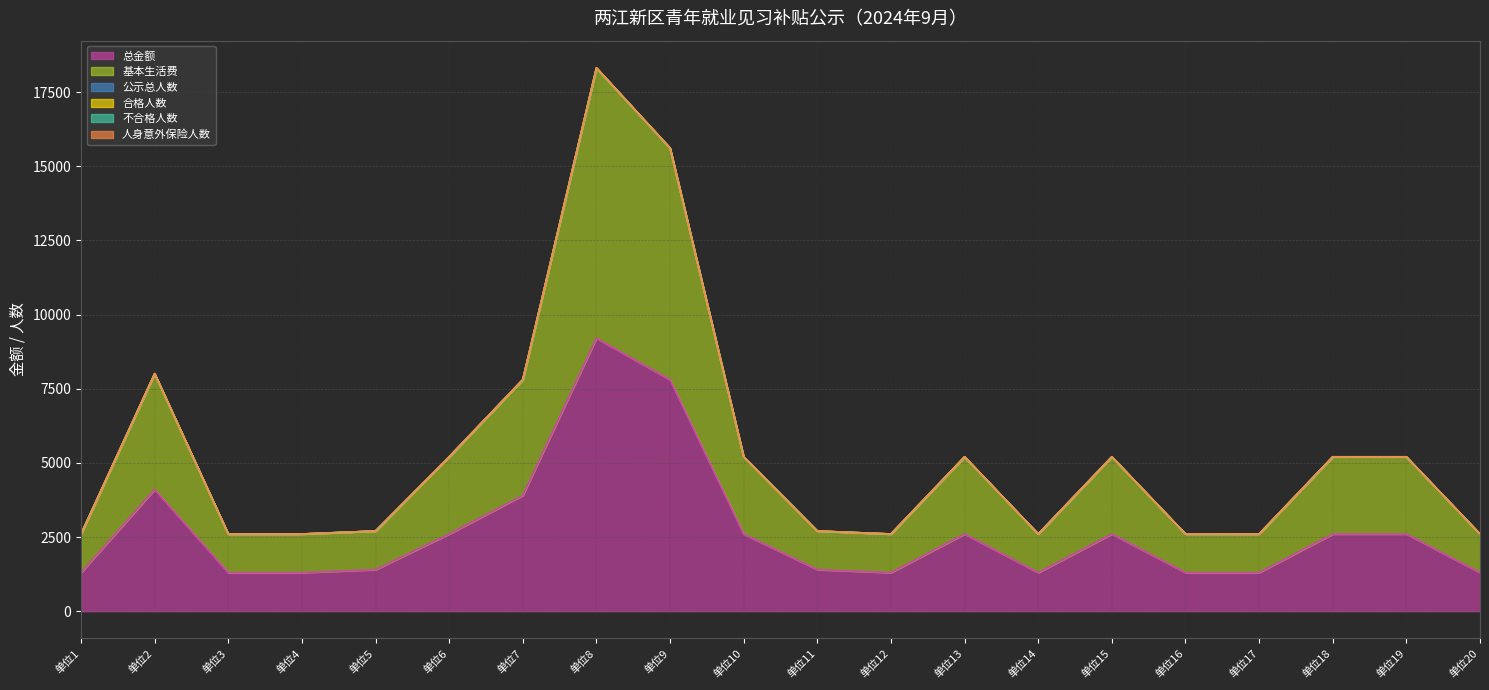

What is the minimum value for 总金额?

1300